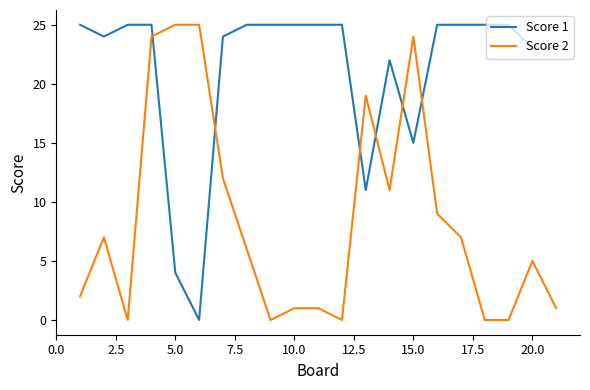

After their last crossing, which series has the higher values: Score 2 or Score 1?

Score 1